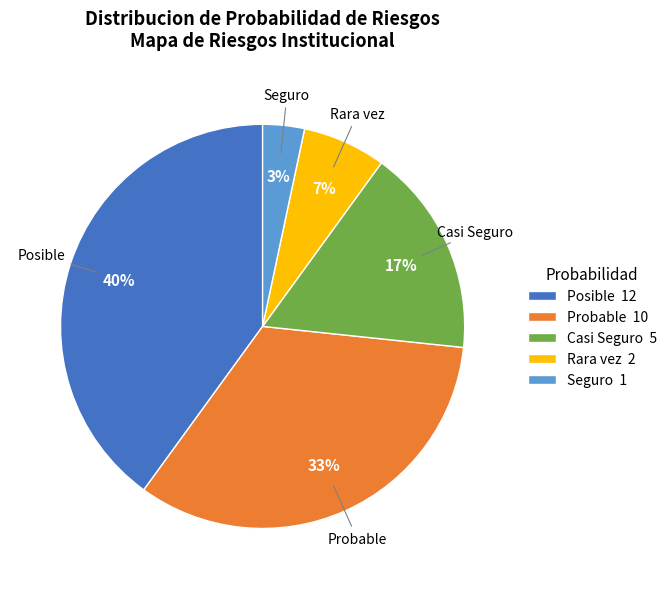

Between Posible 12 and Seguro 1, which is larger?

Posible 12